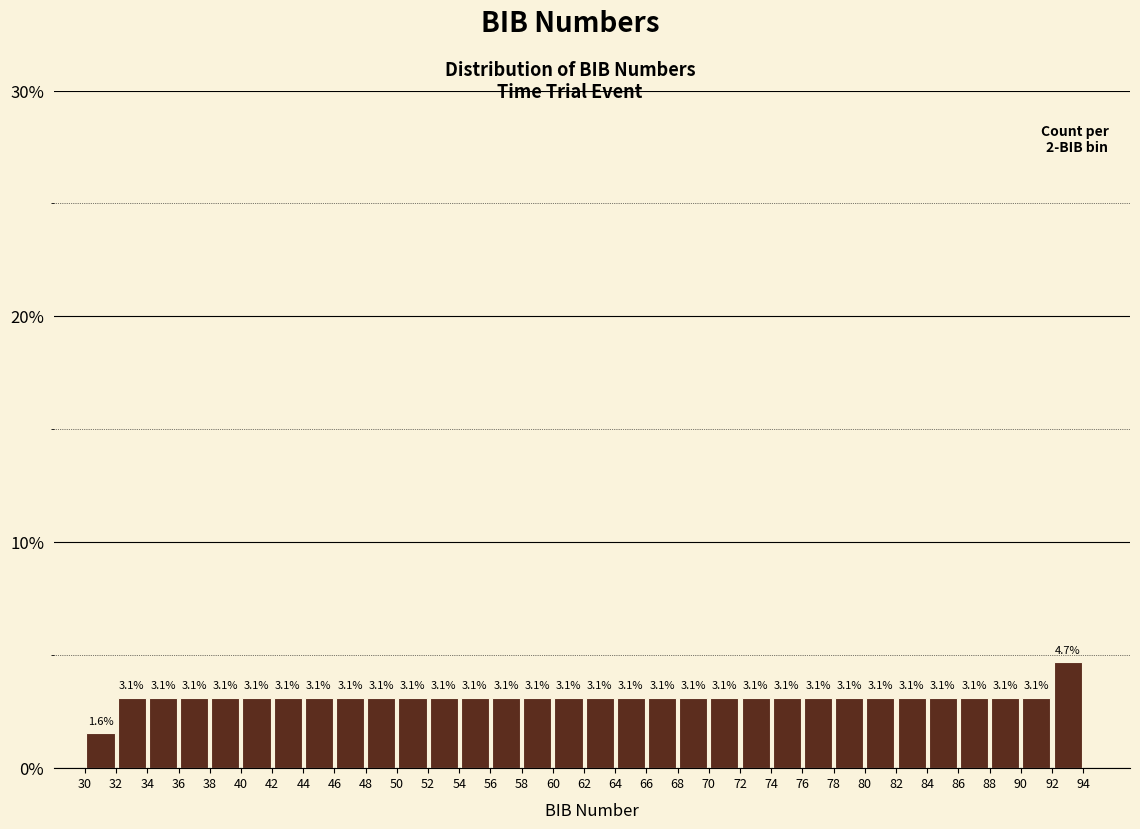

Reading left to right, transcribe this chart: for each bar, give the range it covers on the x-axis and its height.

30 to 32: 1.6
32 to 34: 3.1
34 to 36: 3.1
36 to 38: 3.1
38 to 40: 3.1
40 to 42: 3.1
42 to 44: 3.1
44 to 46: 3.1
46 to 48: 3.1
48 to 50: 3.1
50 to 52: 3.1
52 to 54: 3.1
54 to 56: 3.1
56 to 58: 3.1
58 to 60: 3.1
60 to 62: 3.1
62 to 64: 3.1
64 to 66: 3.1
66 to 68: 3.1
68 to 70: 3.1
70 to 72: 3.1
72 to 74: 3.1
74 to 76: 3.1
76 to 78: 3.1
78 to 80: 3.1
80 to 82: 3.1
82 to 84: 3.1
84 to 86: 3.1
86 to 88: 3.1
88 to 90: 3.1
90 to 92: 3.1
92 to 94: 4.7